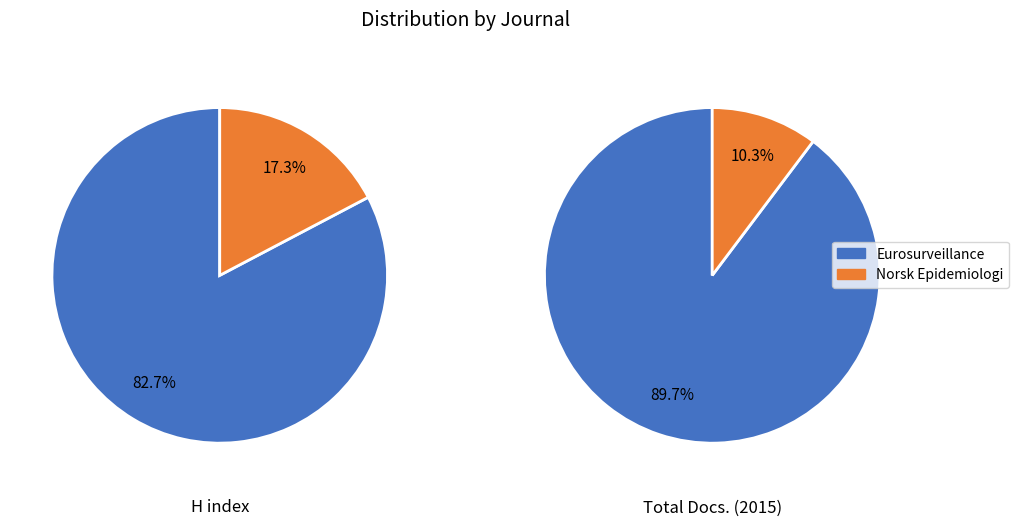

What percentage do Norsk Epidemiologi and Eurosurveillance together represent?

100.0%